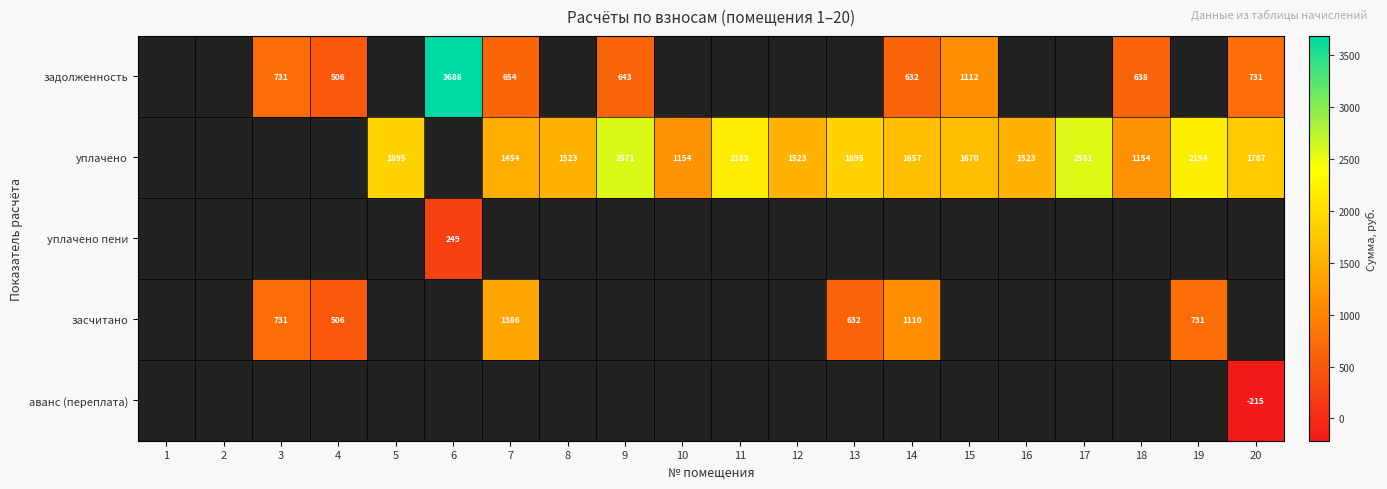

How many data points in уплачено are above 1895?

6